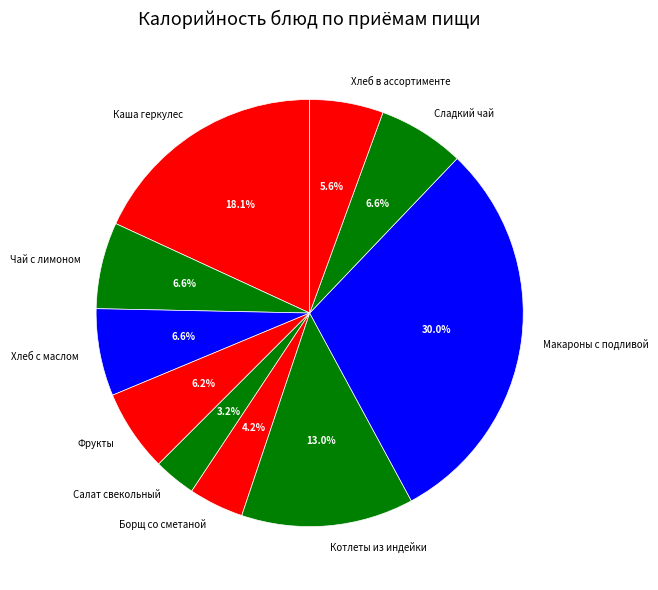

What is the ratio of the value at Борщ со сметаной to the value at Котлеты из индейки?

0.3